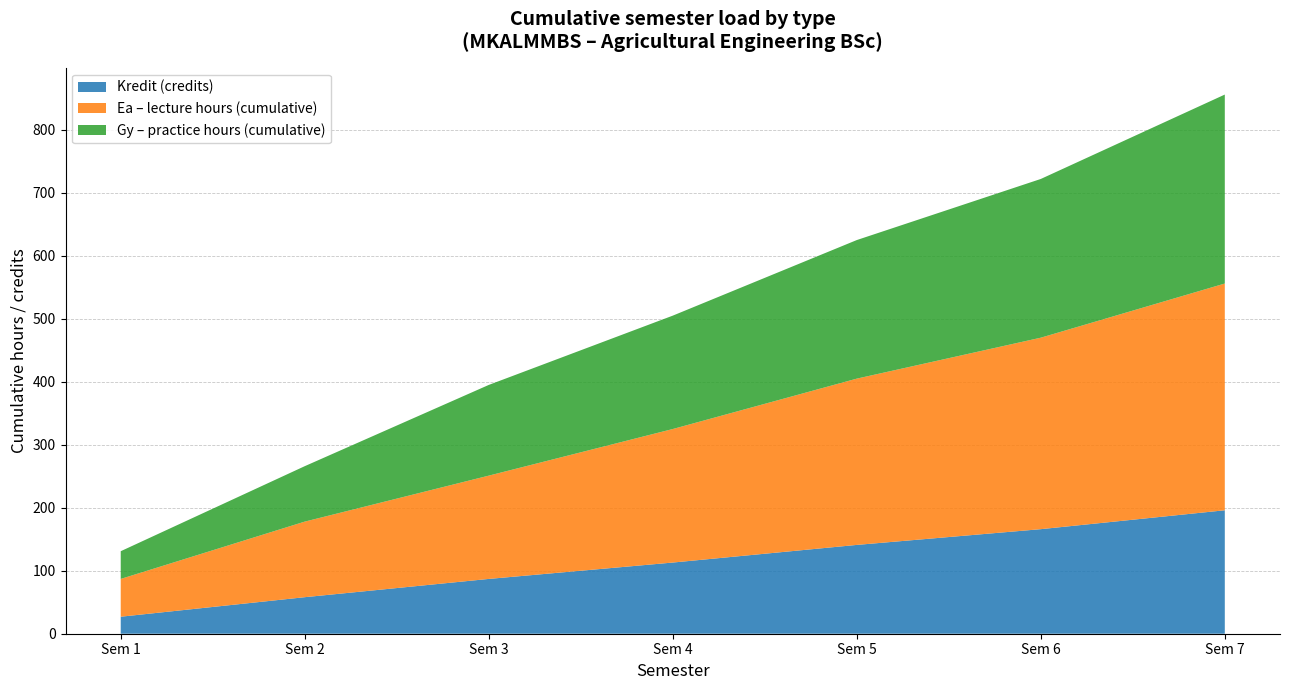

Which category has the lowest value in the Kredit (credits) series?

Sem 1